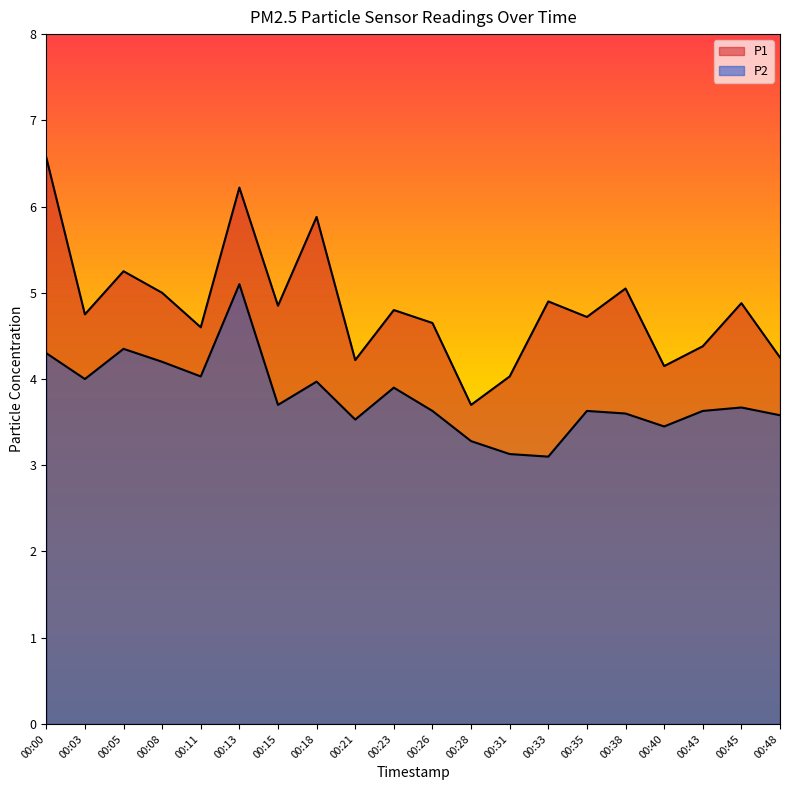

At 00:35, list the series in order from smallest to largest.

P2, P1